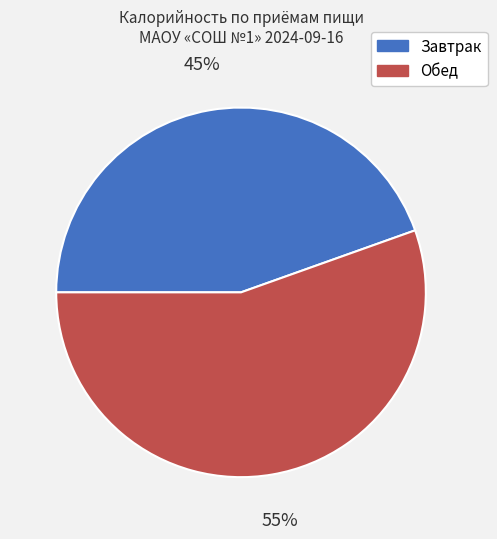

Which slice represents more than half of the pie?

Обед